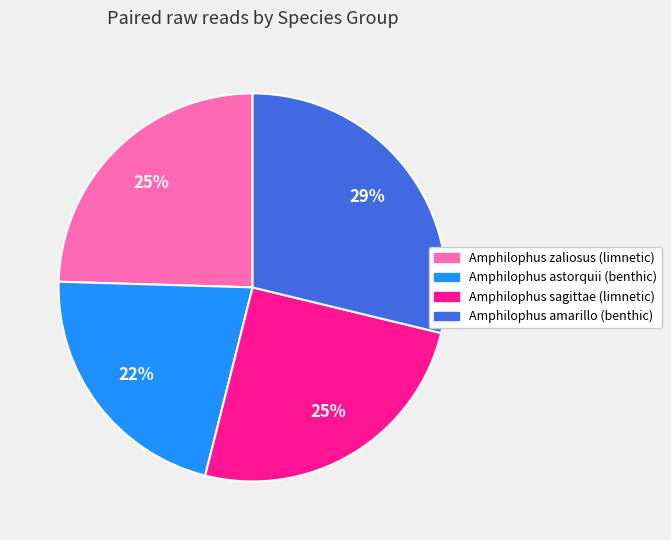

Is there a majority slice in this chart?

No